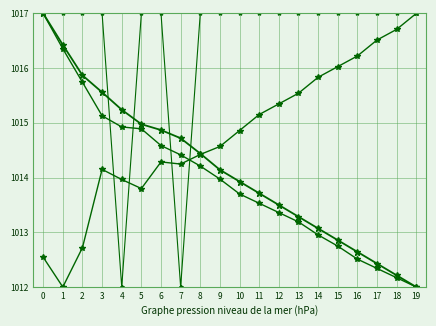

Which has a higher value, 18 or 9?

9